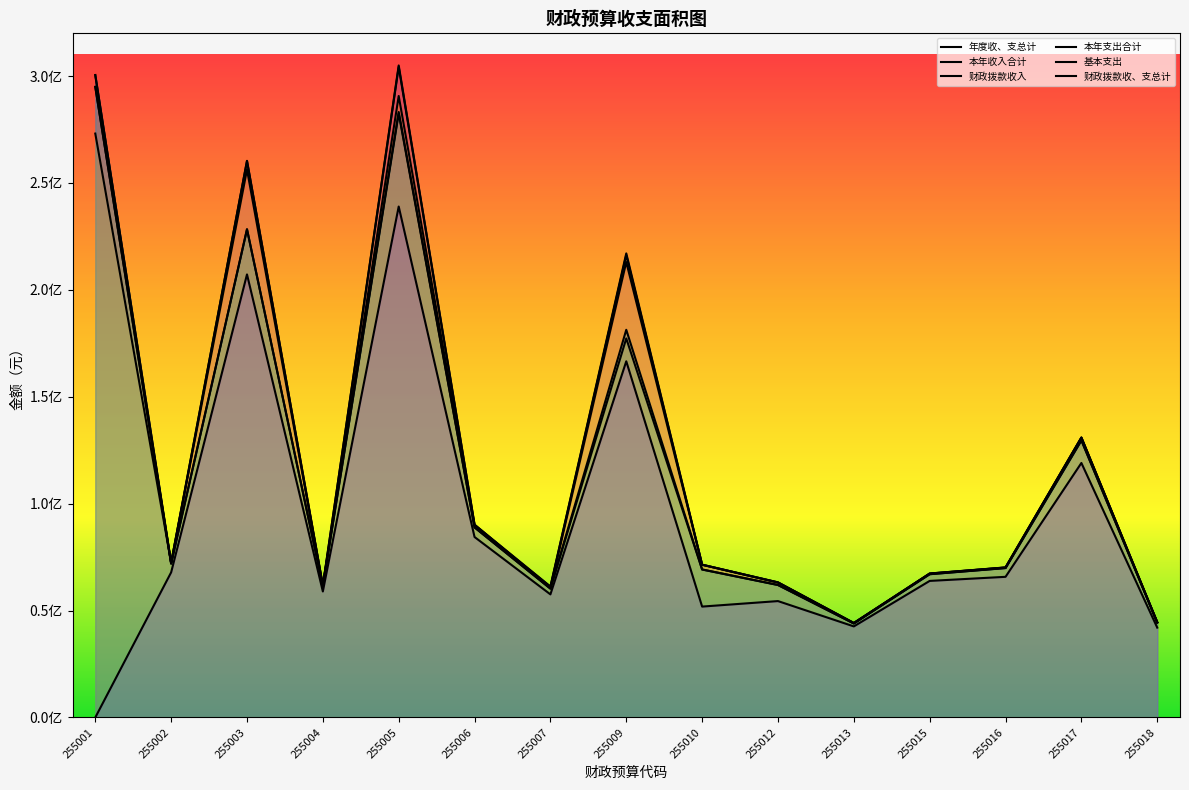

True or false: 本年支出合计 has a value of 114662687.6 at 255016.

False